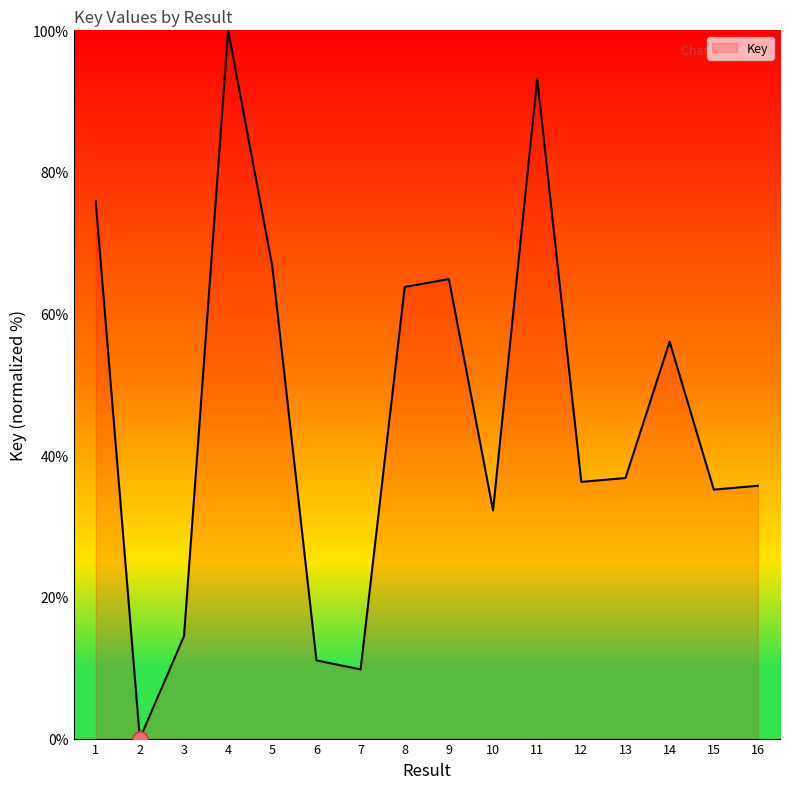

Which has a higher value, 9 or 15?

9